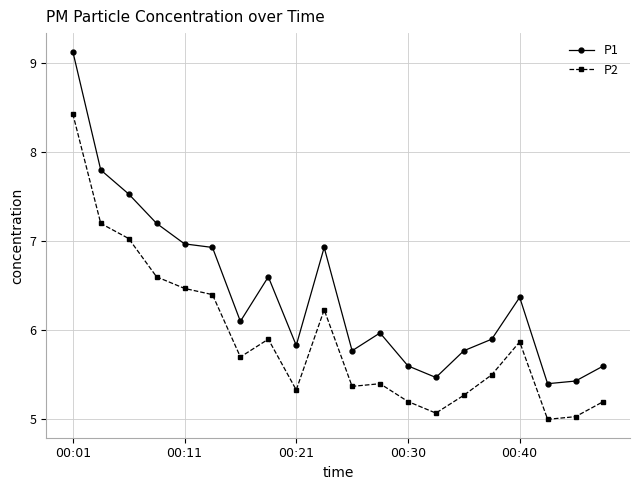

What is the maximum value for P2?

8.4